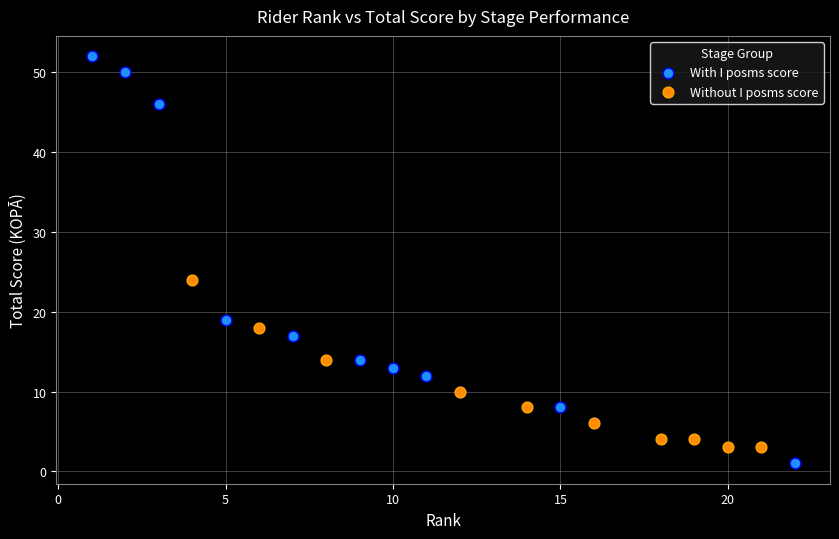

Which series has the widest spread of Y values?

With I posms score